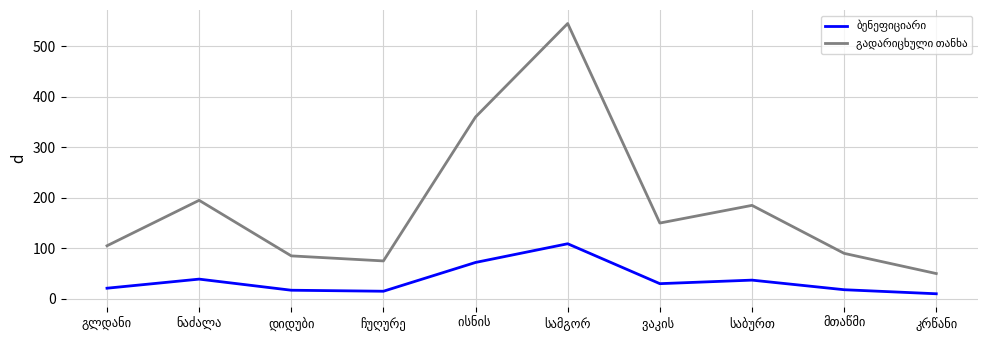

Does the chart display data point markers on the line(s)?

No